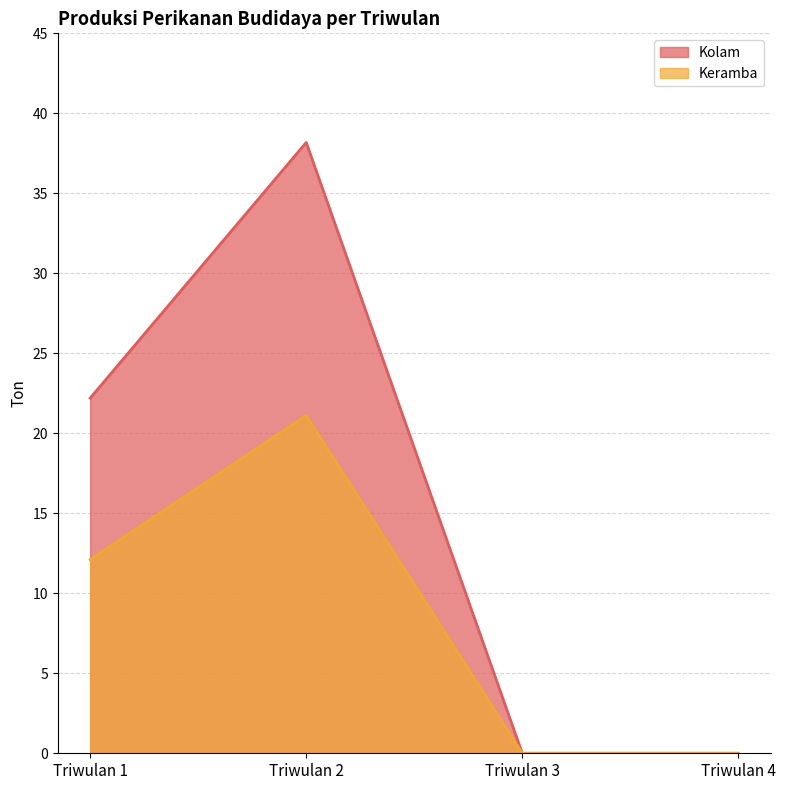

What is the difference between the maximum and minimum values in the Kolam series?

38.2